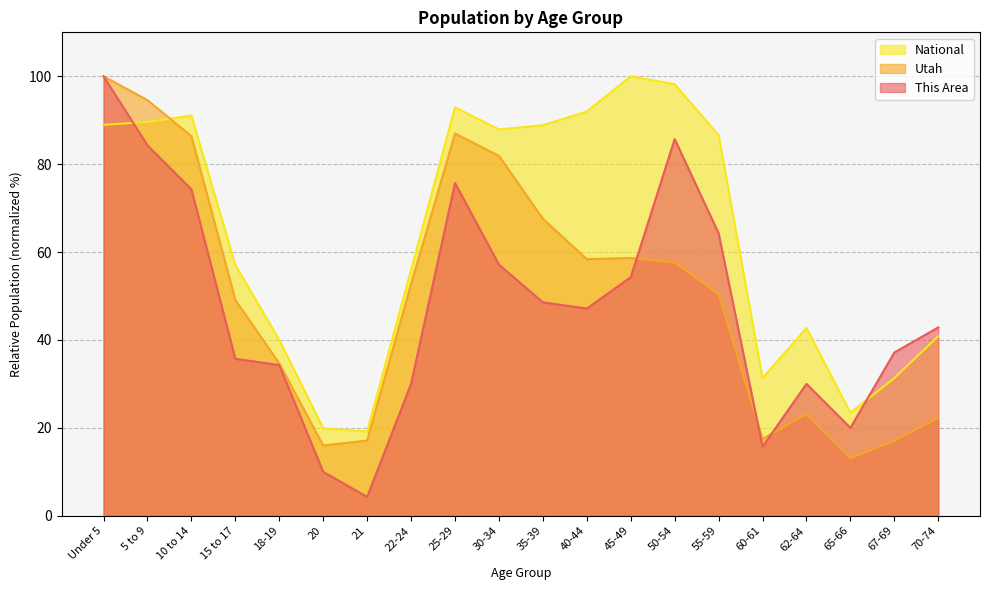

True or false: National and This Area cross at least once.

True